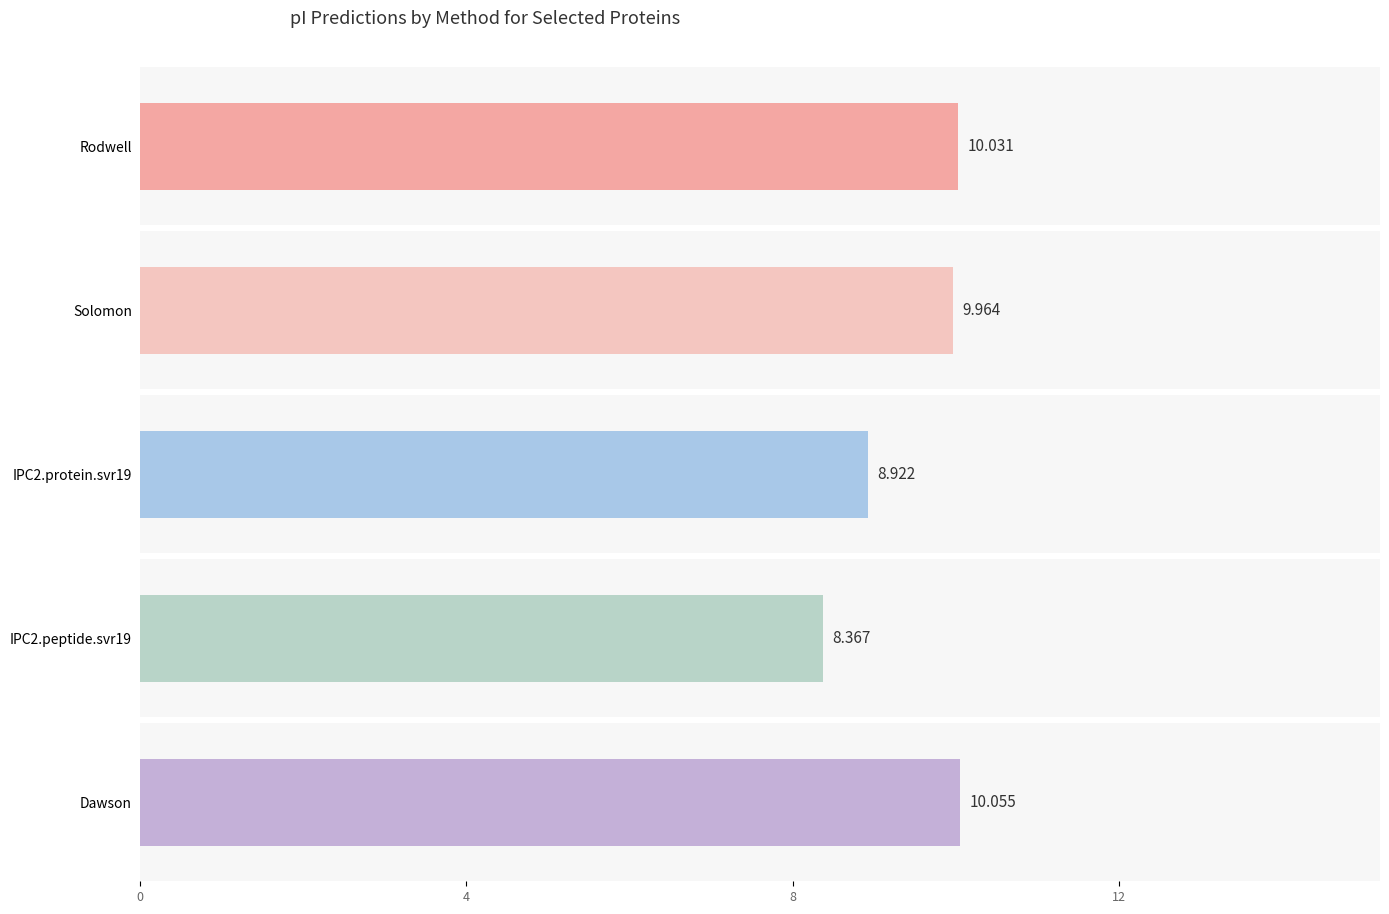

Which series has the largest total across all categories?

Dawson